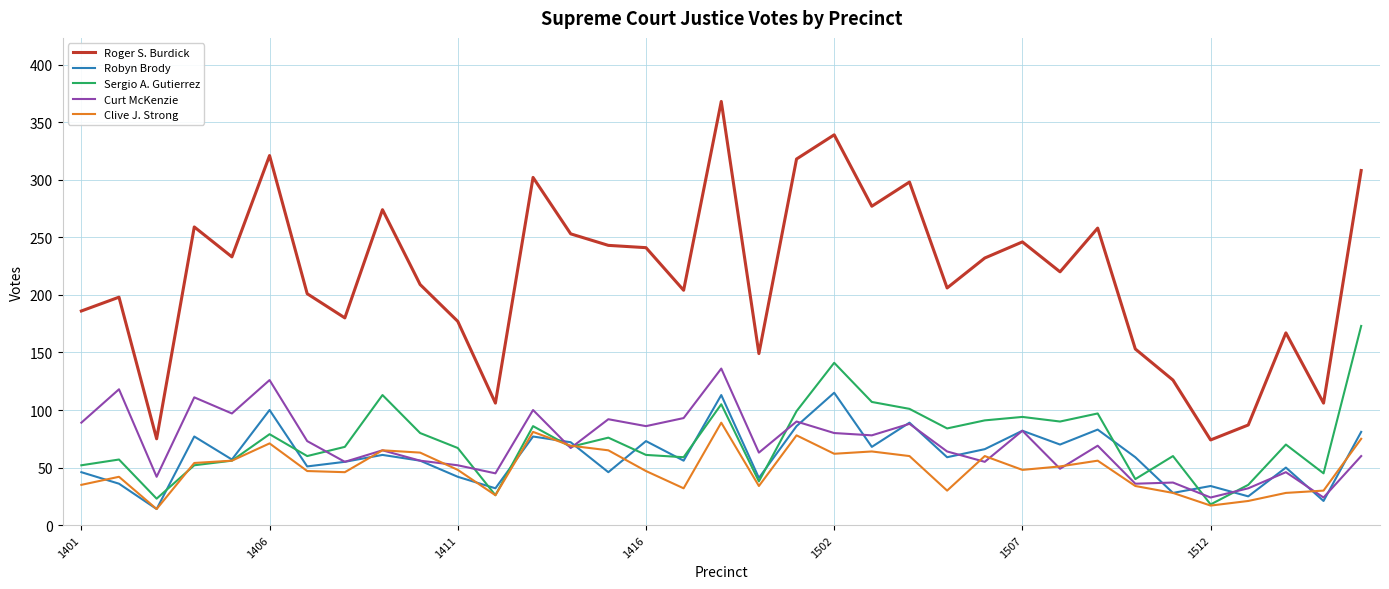

Which series has the largest range (max minus min)?

Roger S. Burdick